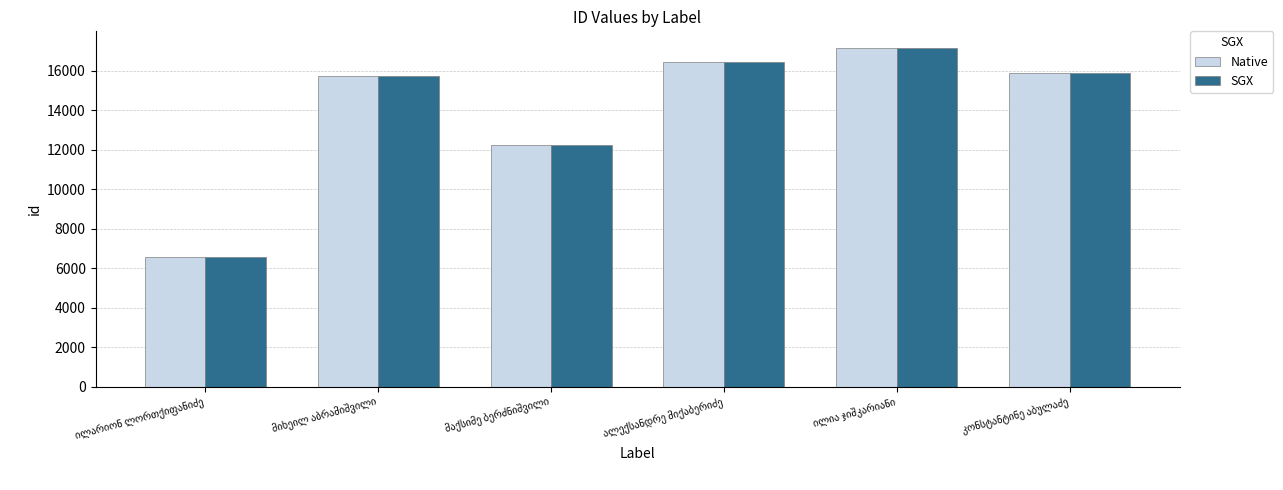

What is the value of the SGX bar at the 6th from the left?

15872